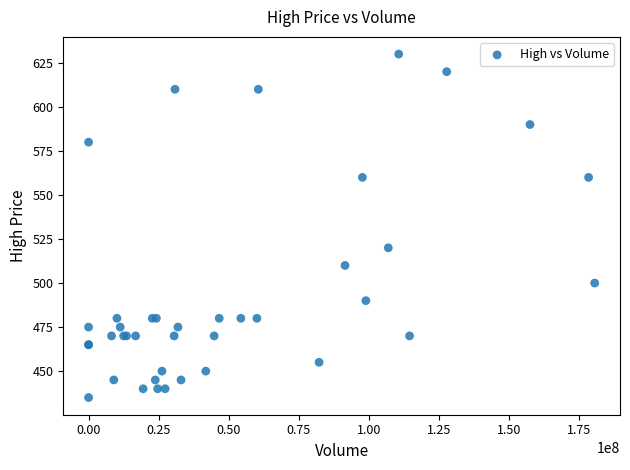

What Y value in the scatter plot is closest to 532?

520